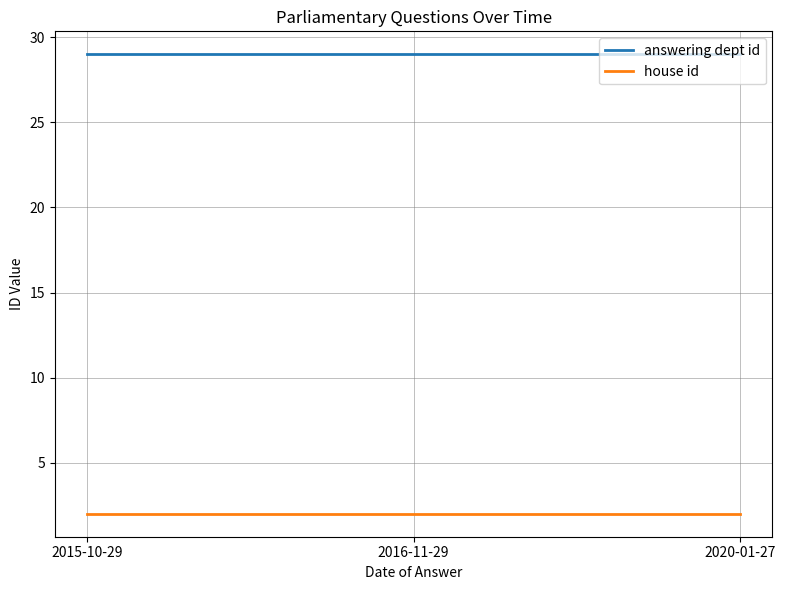

What position from the right is 2020-01-27?

1